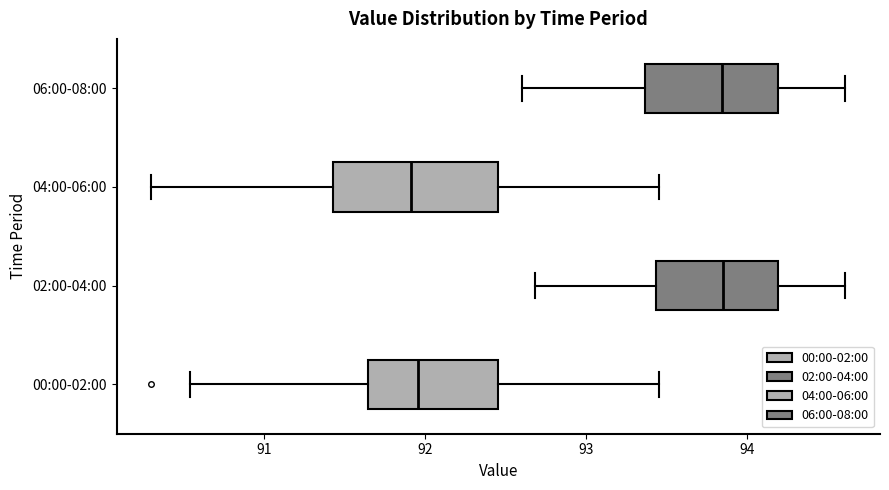

Reading bottom to top, read every box against the x-axis: the position of its median line, the range the box covers, and the ends of its whiskers. The values are not printed on the chart, so give them approximately, as read against the axis.

00:00-02:00: median 92.0, box 91.6 to 92.5, whiskers 90.5 to 93.5
02:00-04:00: median 93.9, box 93.4 to 94.2, whiskers 92.7 to 94.6
04:00-06:00: median 91.9, box 91.4 to 92.5, whiskers 90.3 to 93.5
06:00-08:00: median 93.8, box 93.4 to 94.2, whiskers 92.6 to 94.6